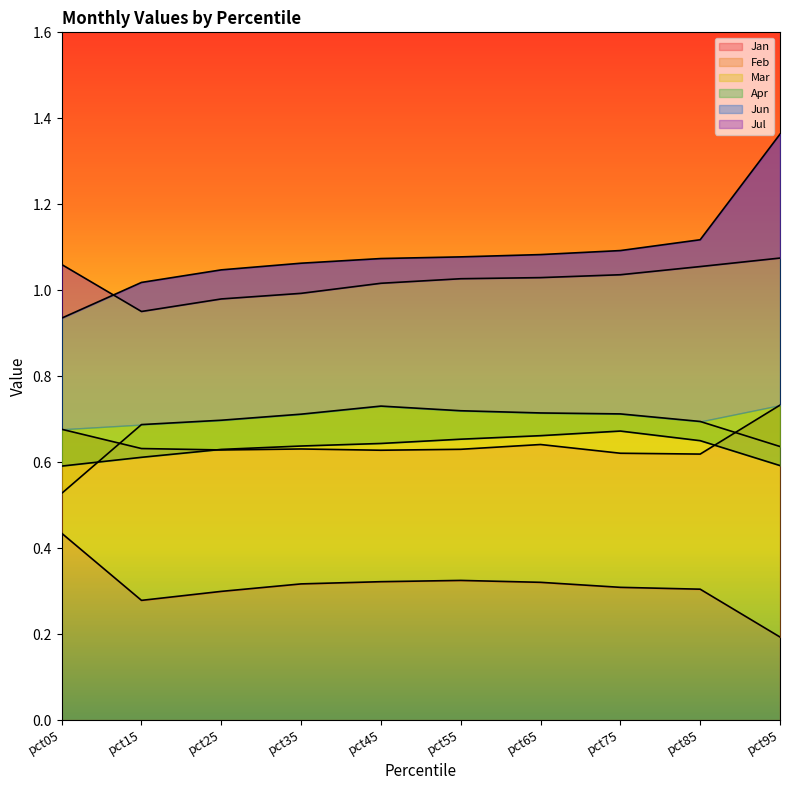

How many lines are shown in the chart?

6